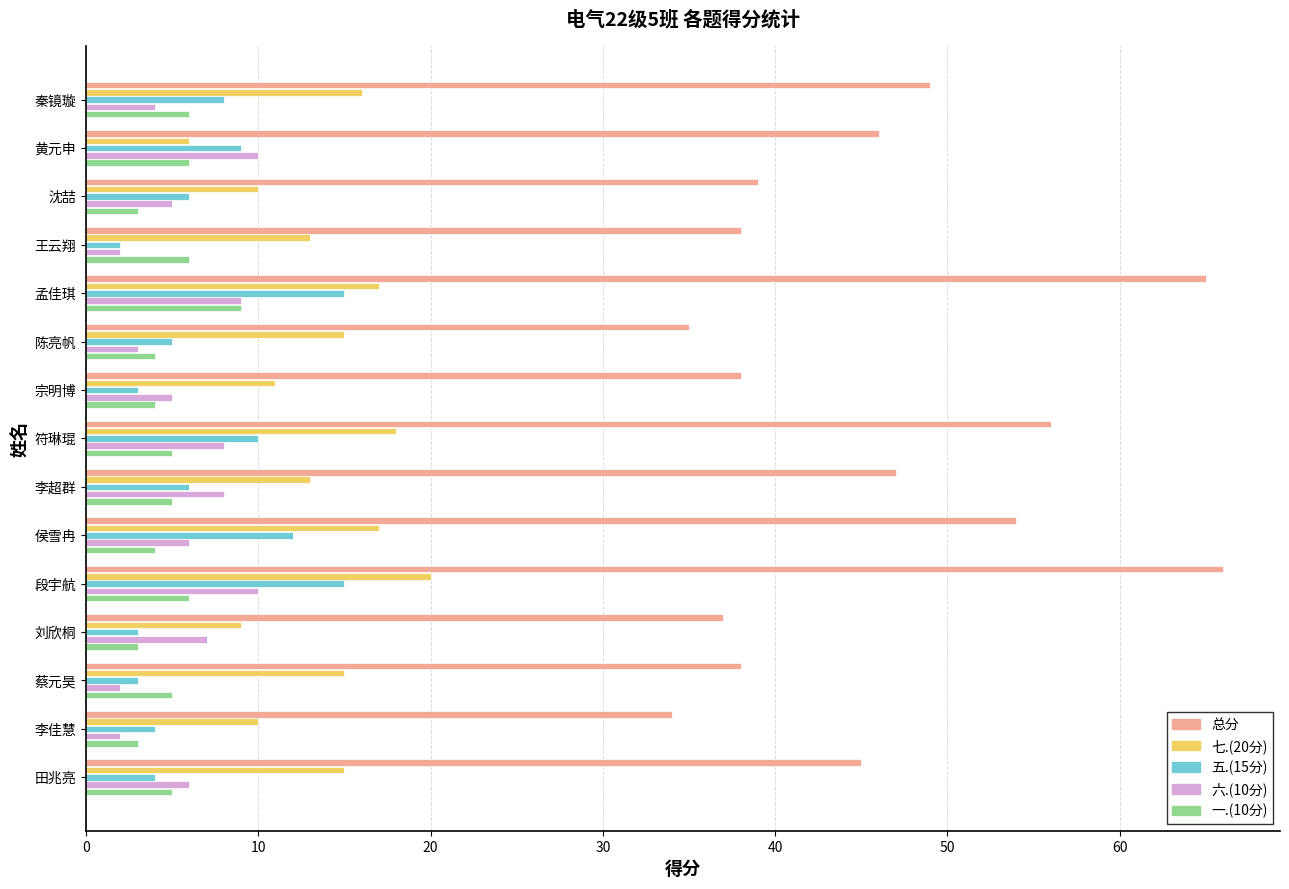

True or false: 五.(15分) has a value of 25 at 段宇航.

False